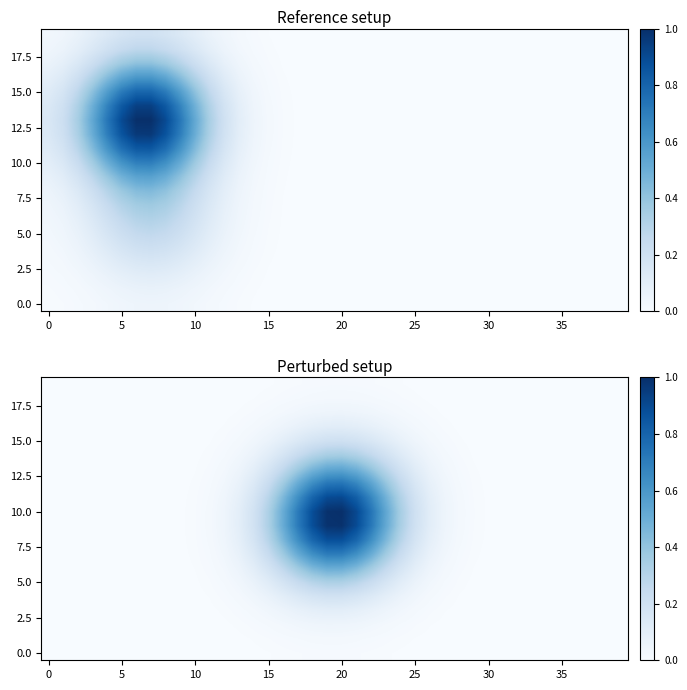

At which category is the sum across all series the highest?

20